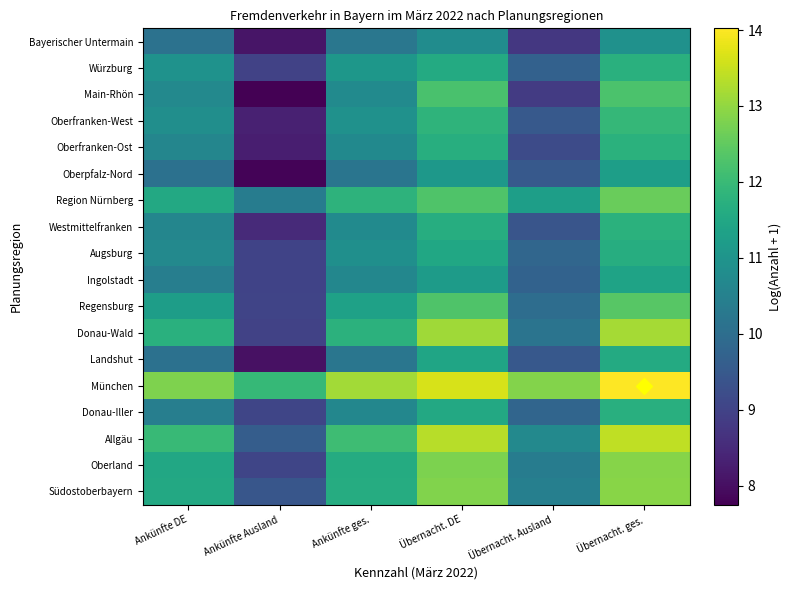

What is the spread (max minus min) of values at Ankünfte ges.?

3.0